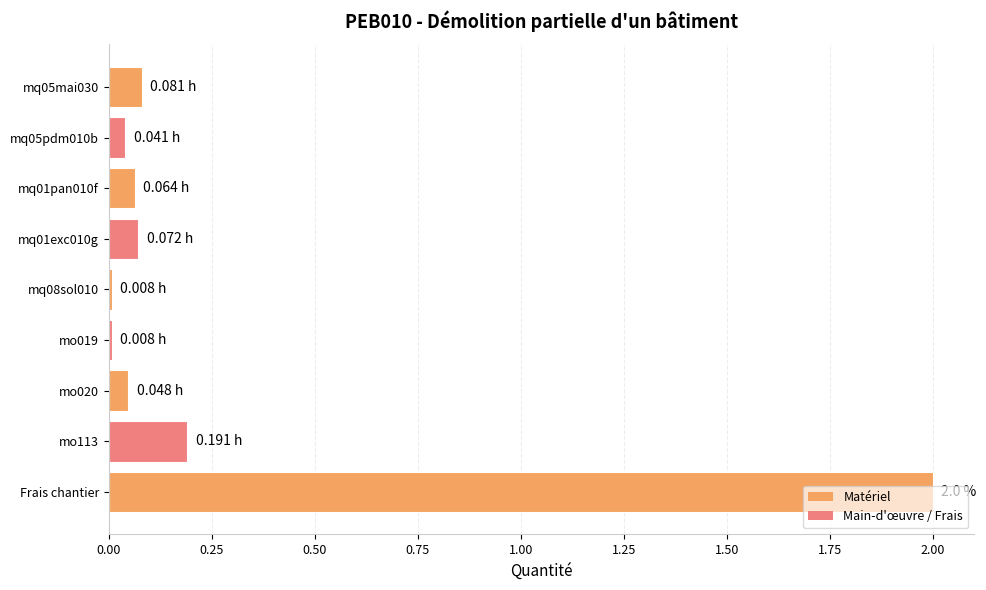

What is the label of the 1st bar from the bottom?

Frais chantier